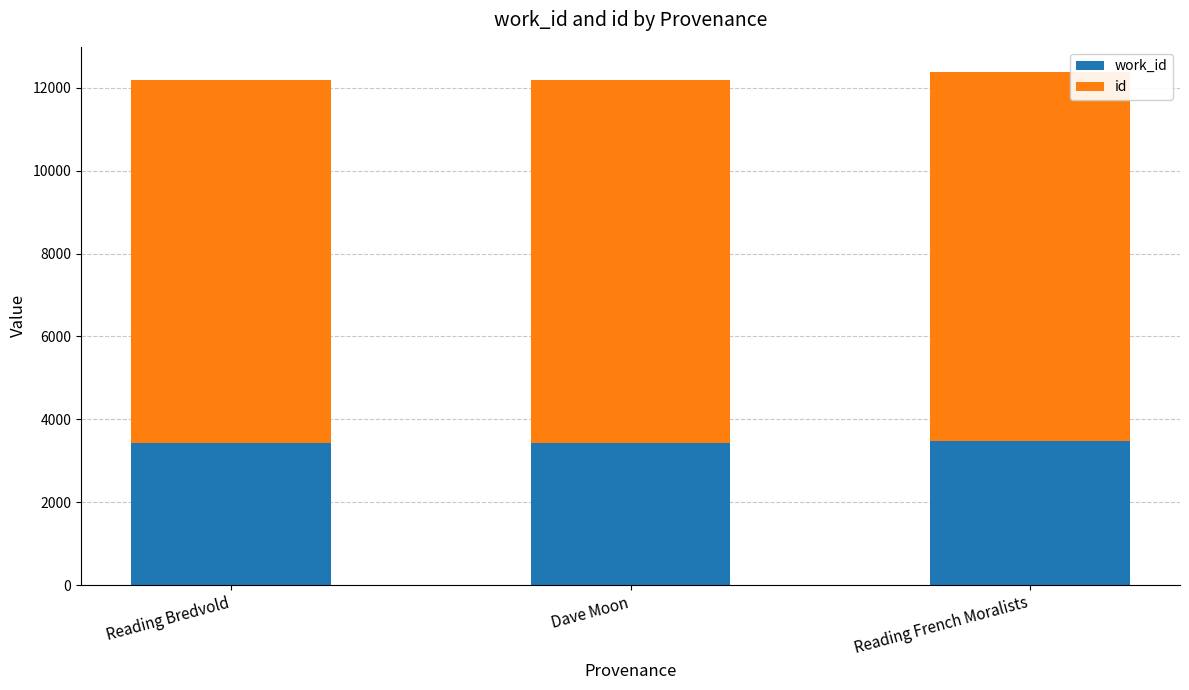

What is the total value across all series at Reading French Moralists?

12369